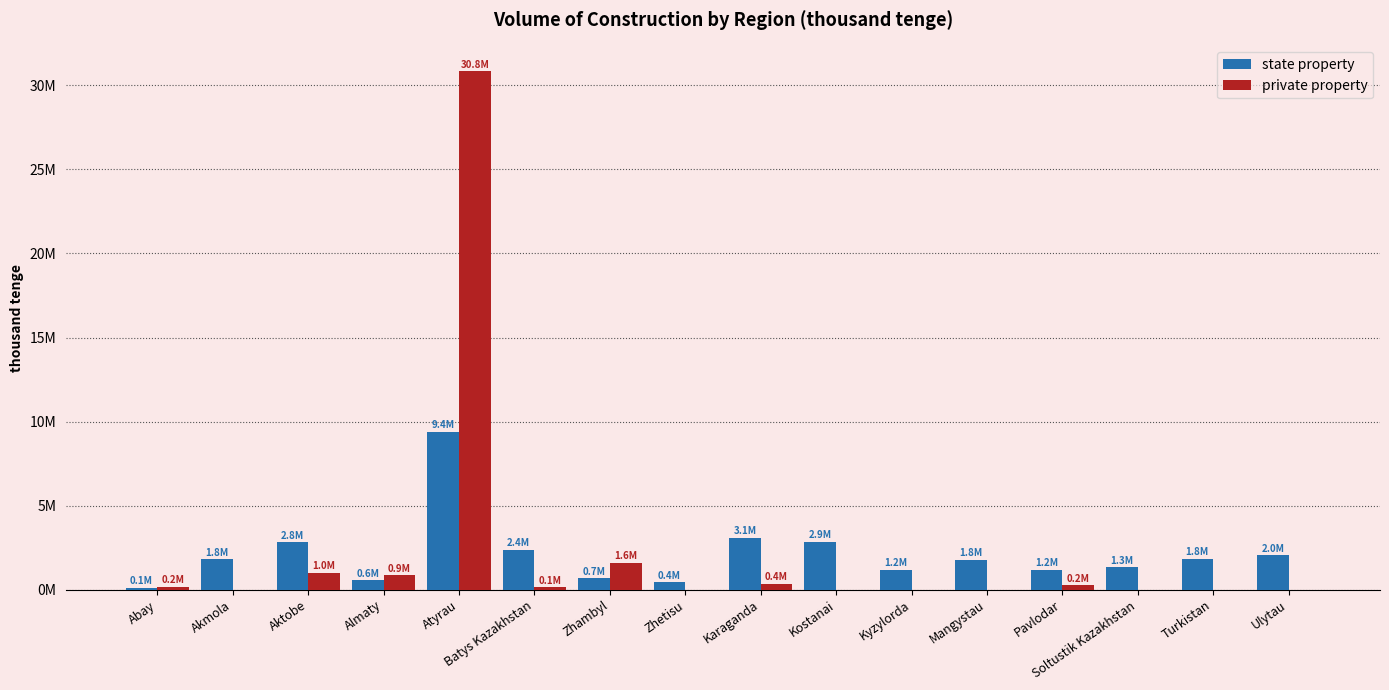

Where is private property nearest to the value 15419084?

Zhambyl